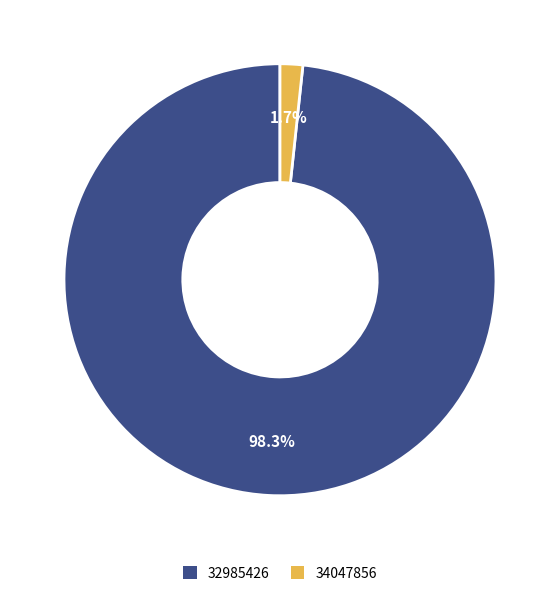

Does 32985426 represent more than half of the total?

Yes